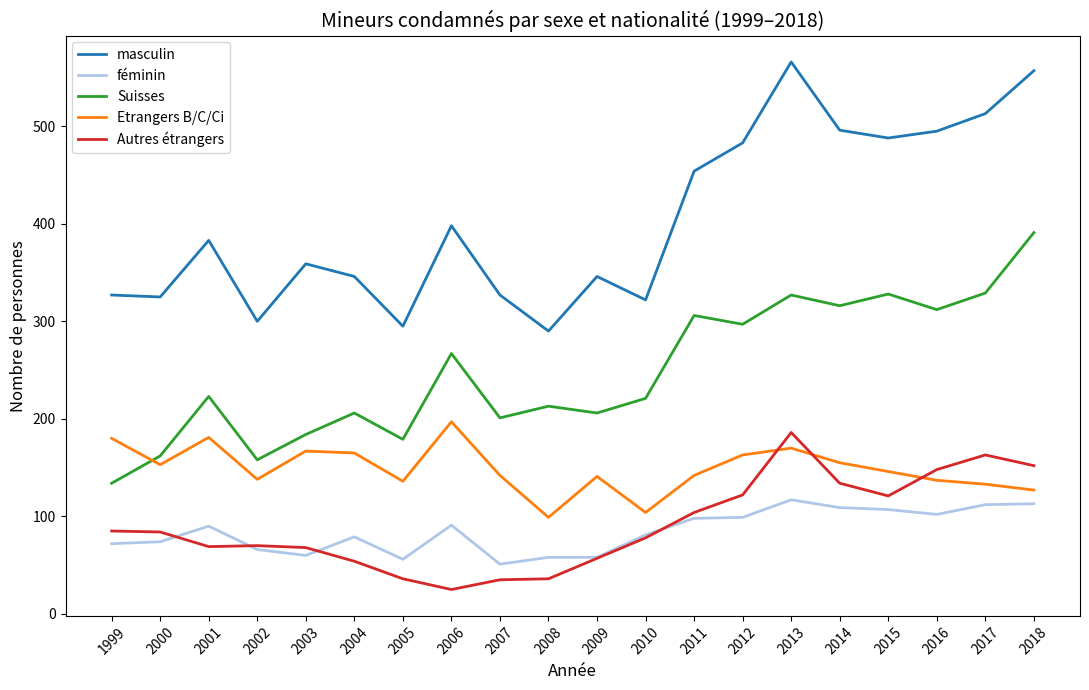

What is the greatest value displayed?

566